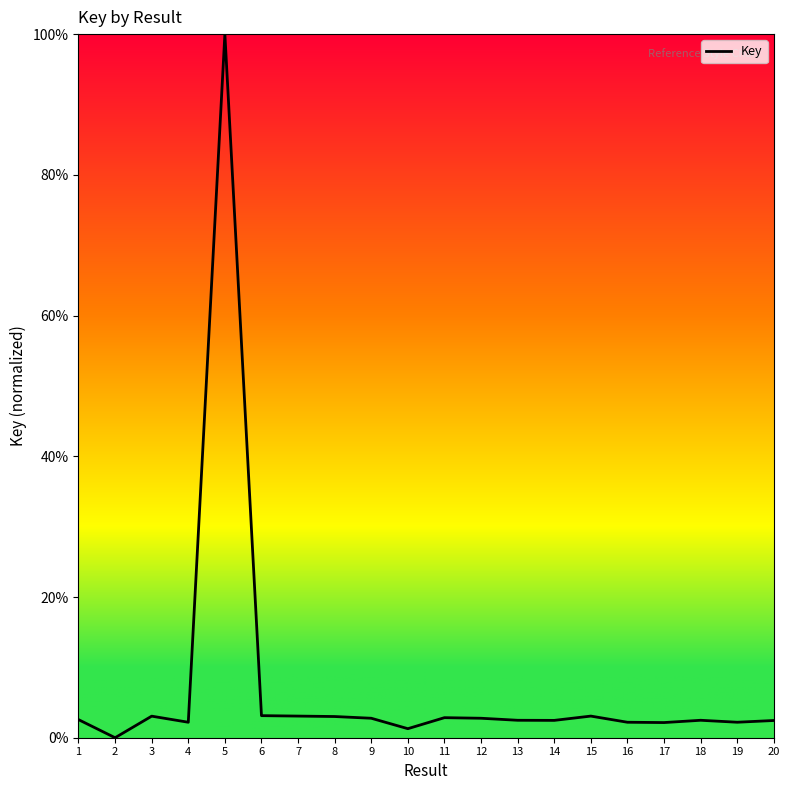

At which category does the chart reach its peak across all series?

5